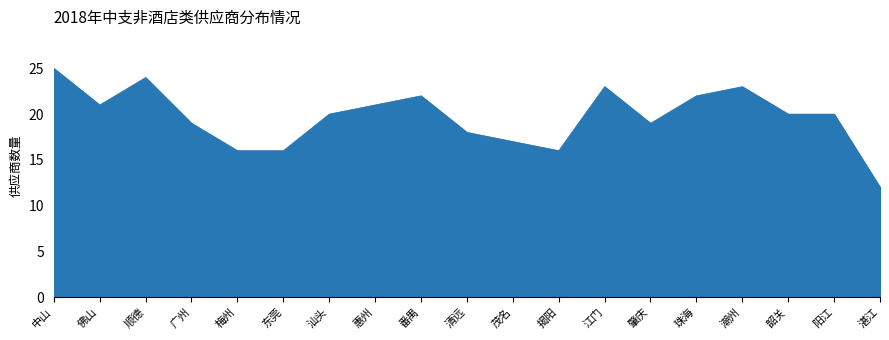

The chart shows a value of 28 at 阳江. True or false?

False